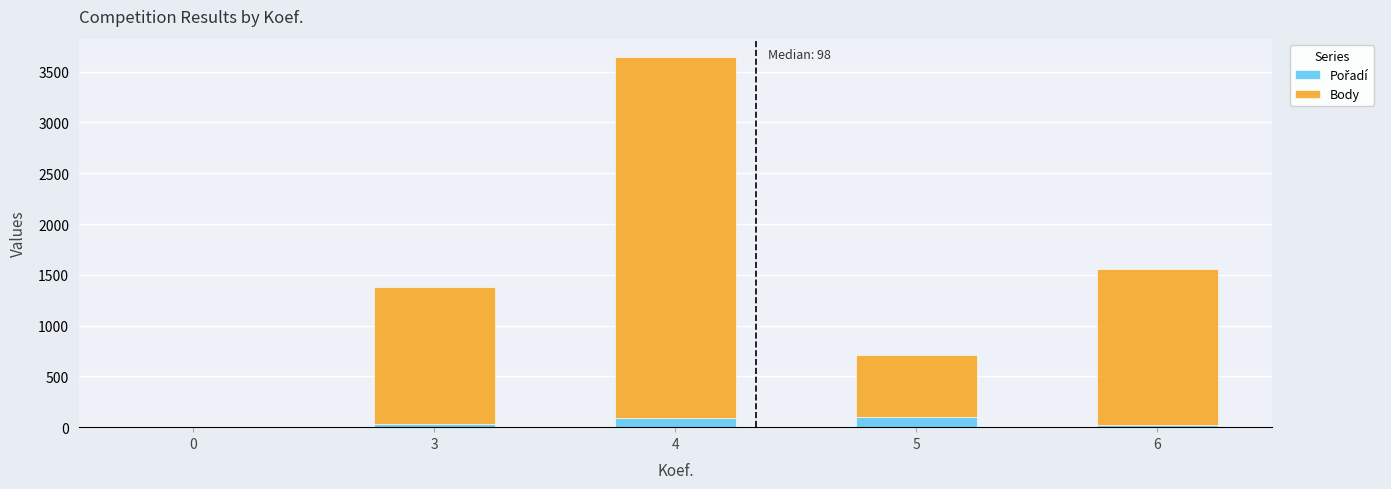

Count the number of data series in this chart.

2